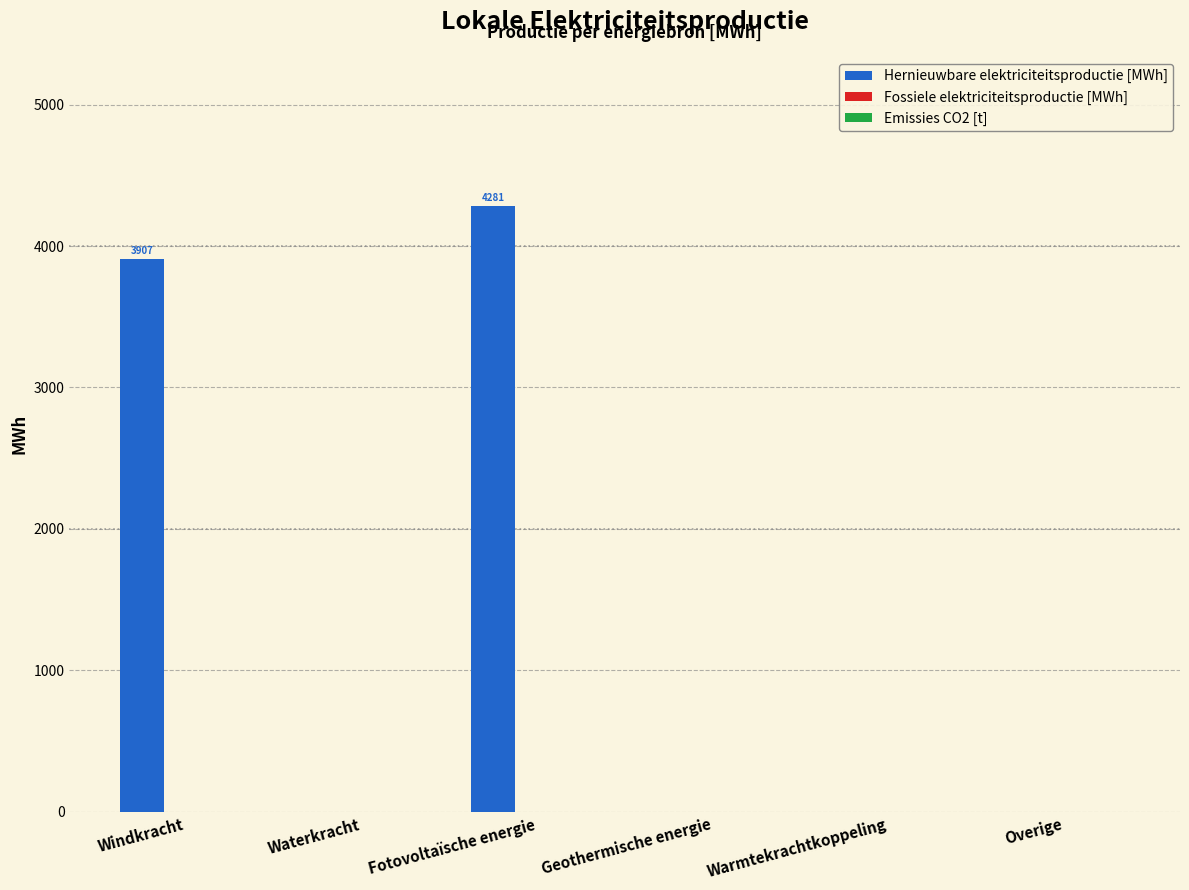

Reading left to right, what are all the values shown in this chart?

Windkracht=3906.9	Waterkracht=0.0	Fotovoltaïsche energie=4281.5	Geothermische energie=0.0	Warmtekrachtkoppeling=0.0	Overige=0.0